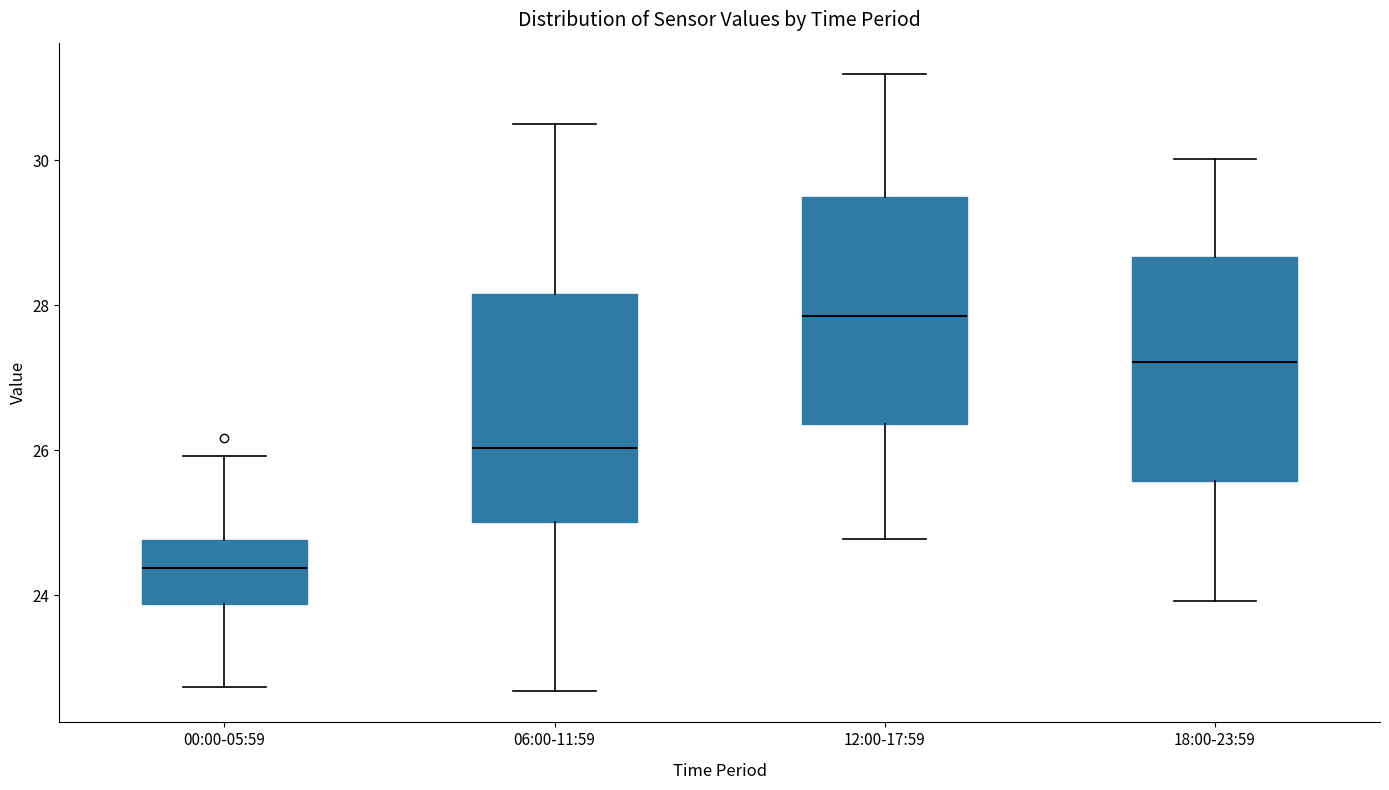

Where does the lower whisker of the box for 18:00-23:59 end on the y-axis? The values are not printed on the chart, so give them approximately, as read against the axis.

24.0